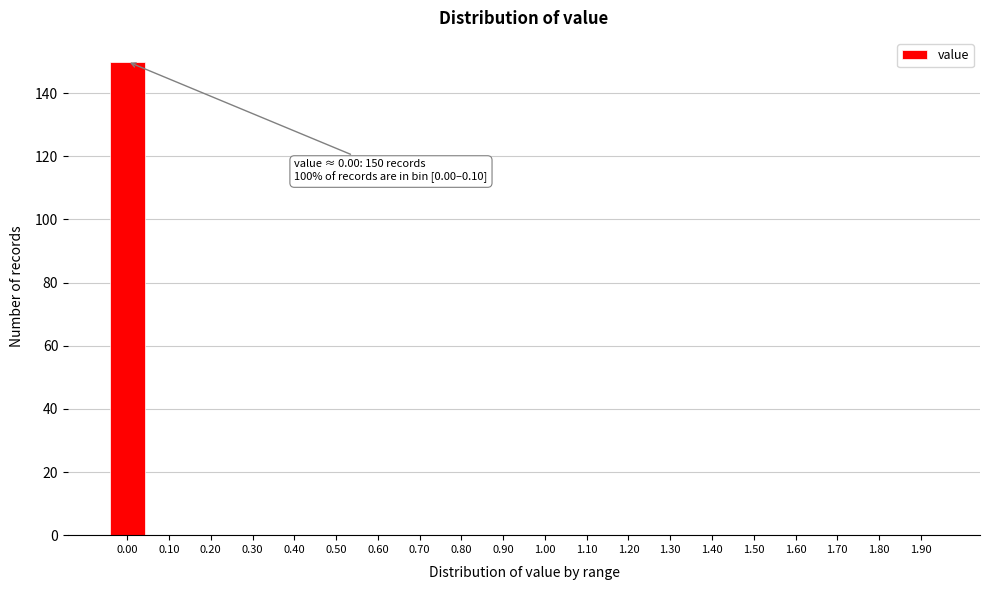

Reading left to right, what are all the values shown in this chart?

0.00=150	0.10=0	0.20=0	0.30=0	0.40=0	0.50=0	0.60=0	0.70=0	0.80=0	0.90=0	1.00=0	1.10=0	1.20=0	1.30=0	1.40=0	1.50=0	1.60=0	1.70=0	1.80=0	1.90=0